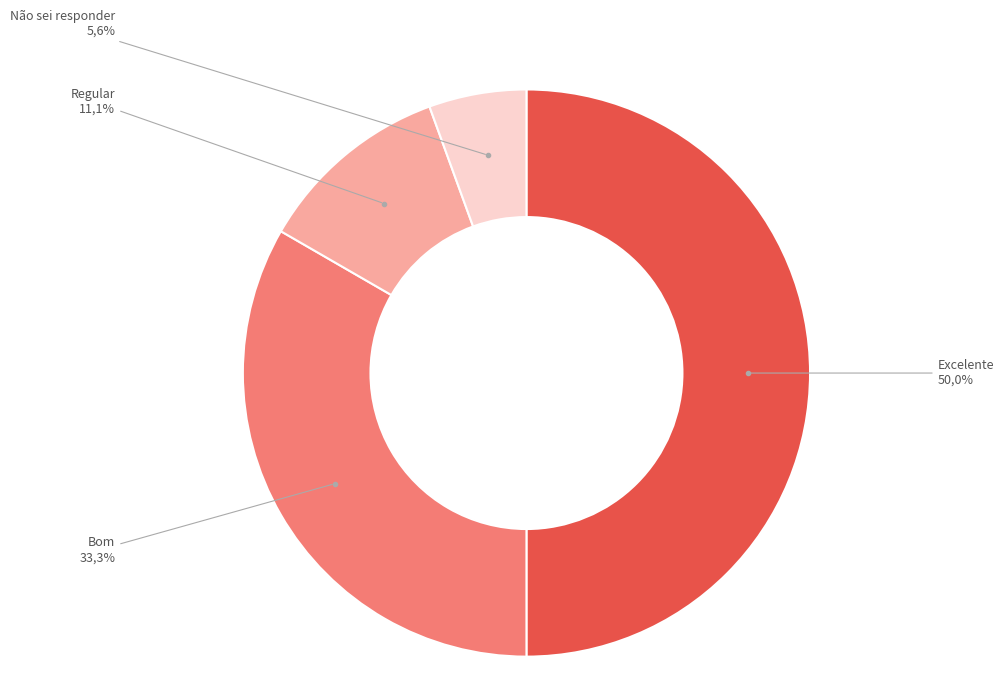

Between Não sei responder and Bom, which is larger?

Bom